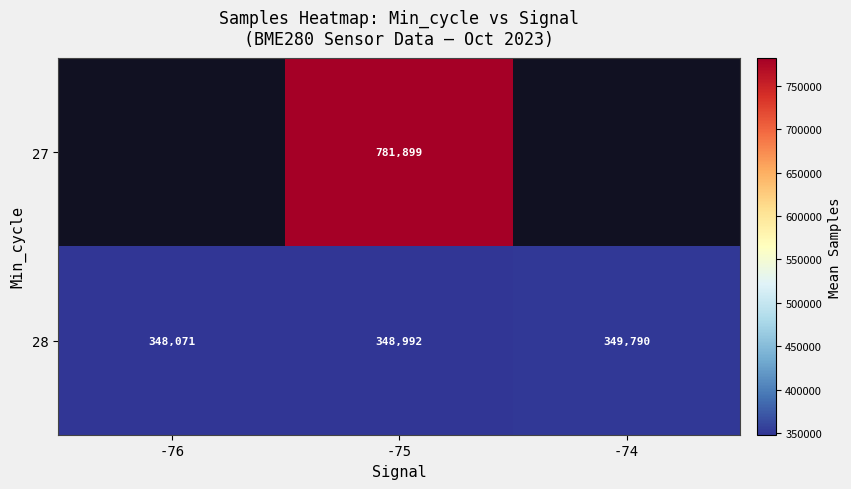

True or false: 28 has a value of 176604.8 at -76.

False